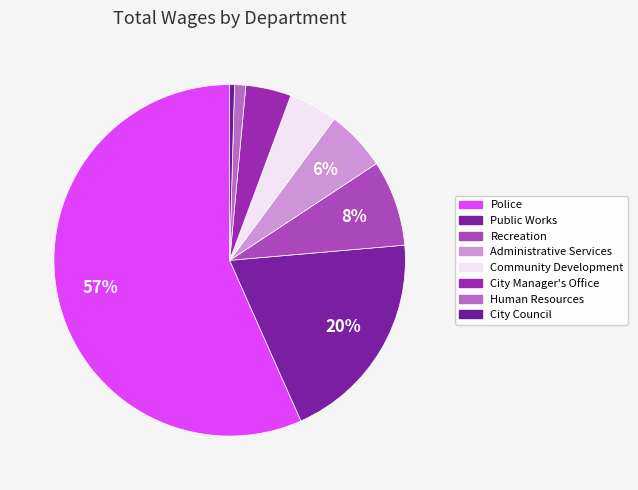

Rank the categories by value from highest to lowest.

Police, Public Works, Recreation, Administrative Services, Community Development, City Manager's Office, Human Resources, City Council